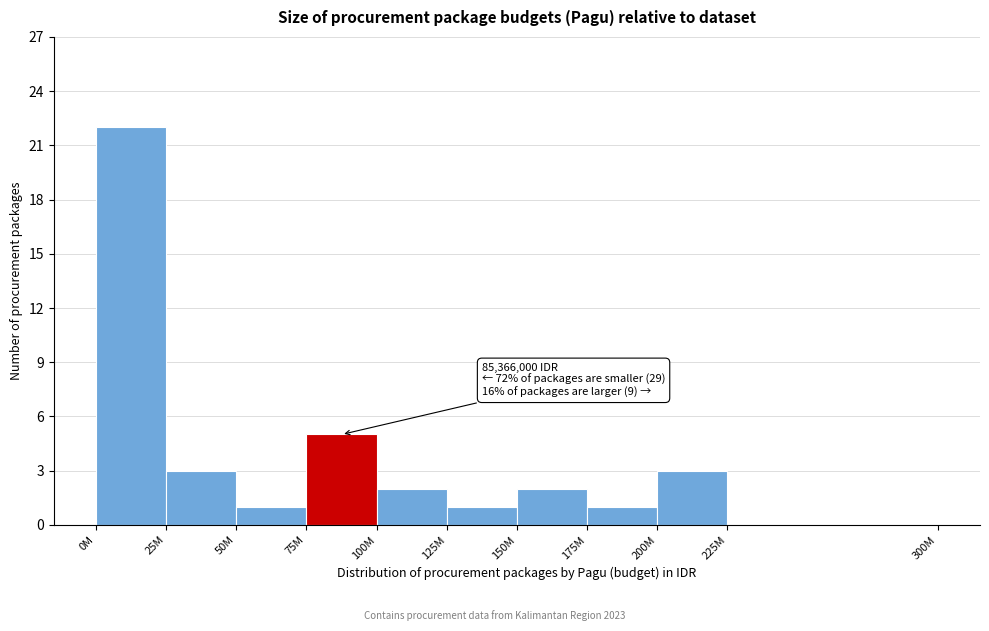

Reading left to right, extract all data points from this chart.

0M=22	25M=3	50M=1	75M=5	100M=2	125M=1	150M=2	175M=1	200M=3	225M=0